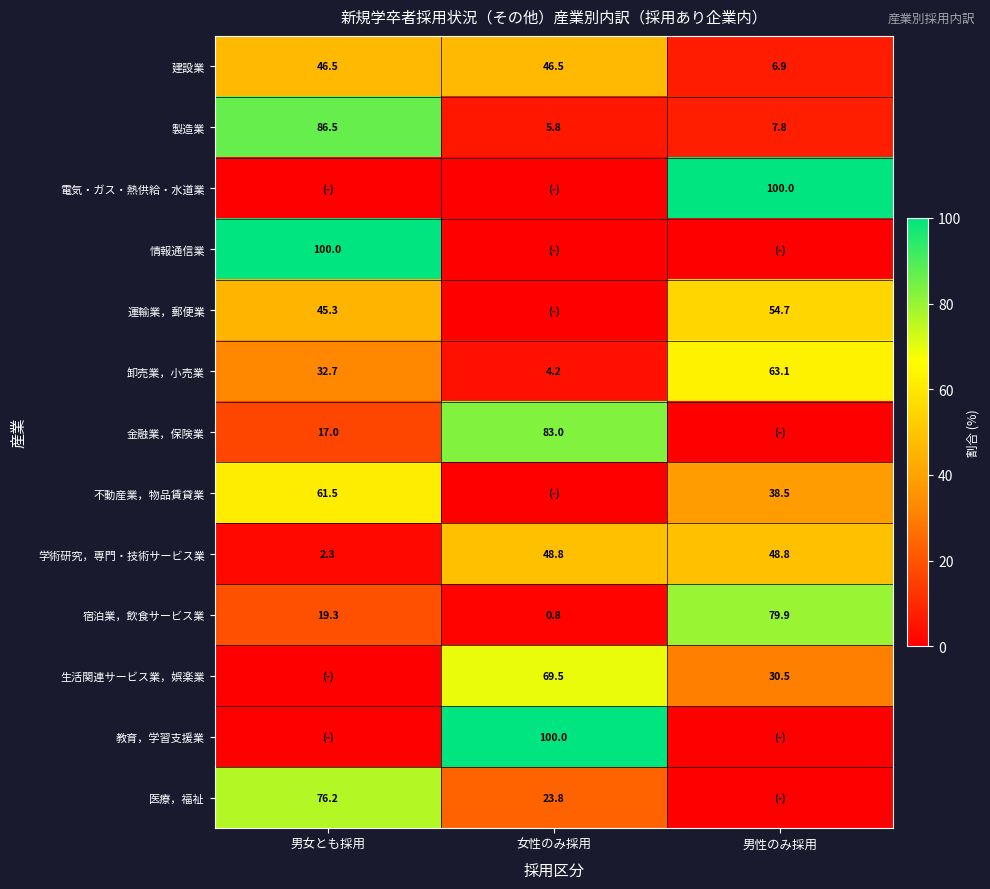

At which label does 建設業 first exceed 46?

男女とも採用